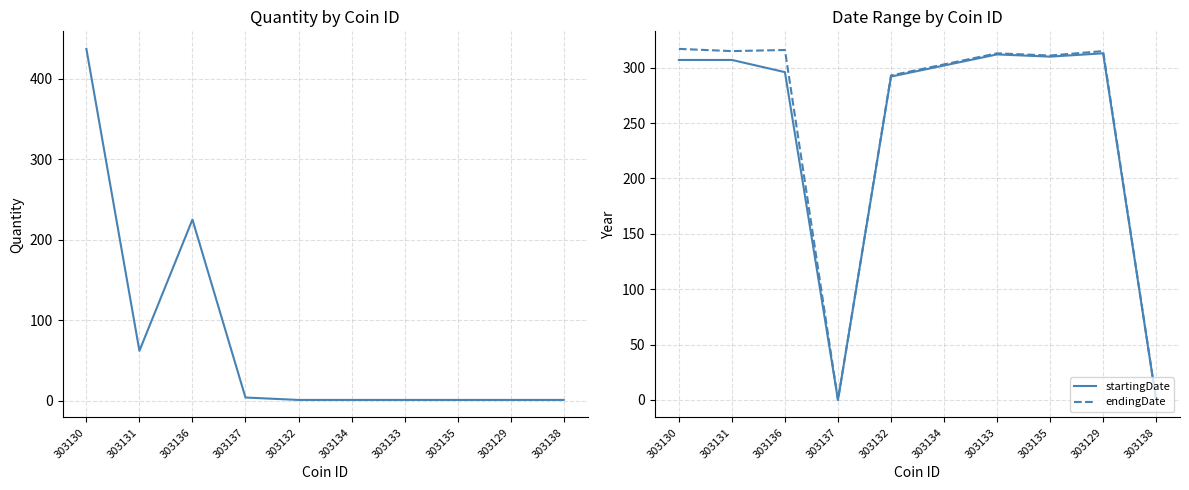

How many series are shown in this chart?

3